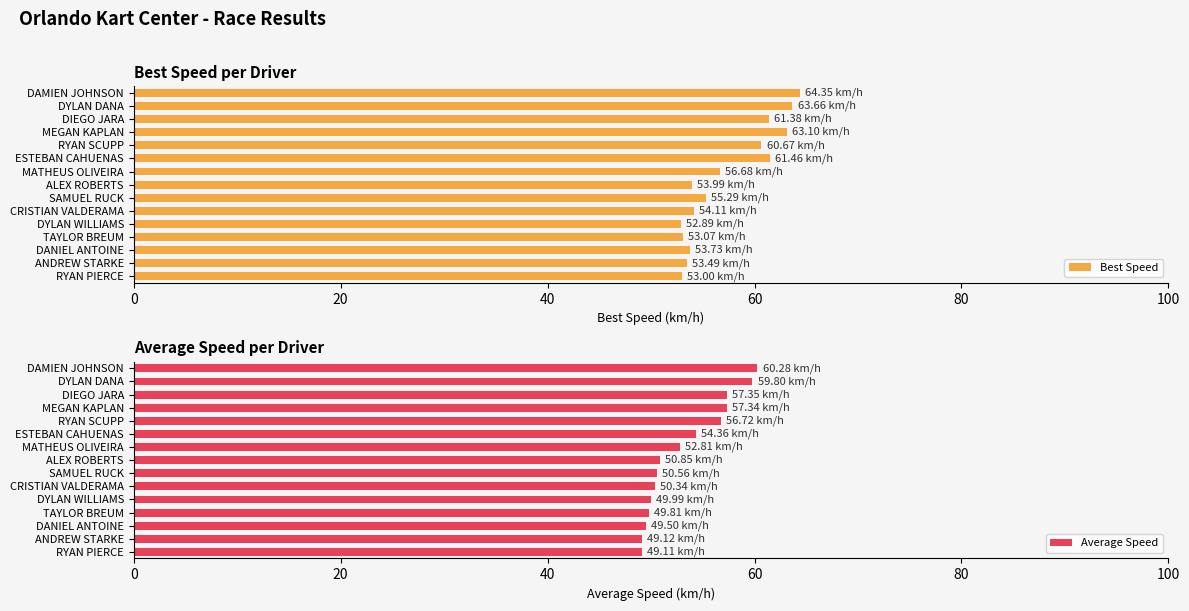

What is the difference between the Best Speed values at DIEGO JARA and DANIEL ANTOINE?

7.7